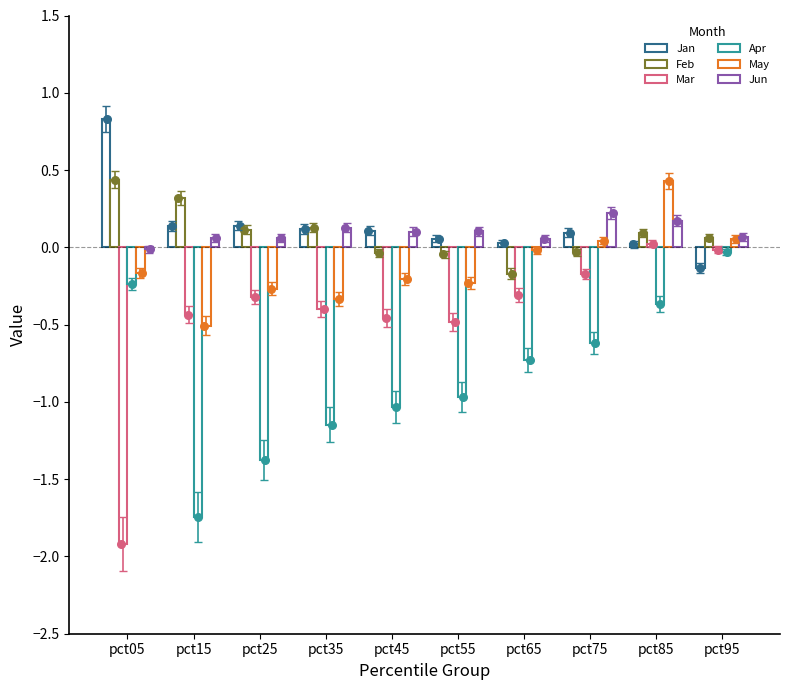

Which series contains the lowest Y value?

Mar